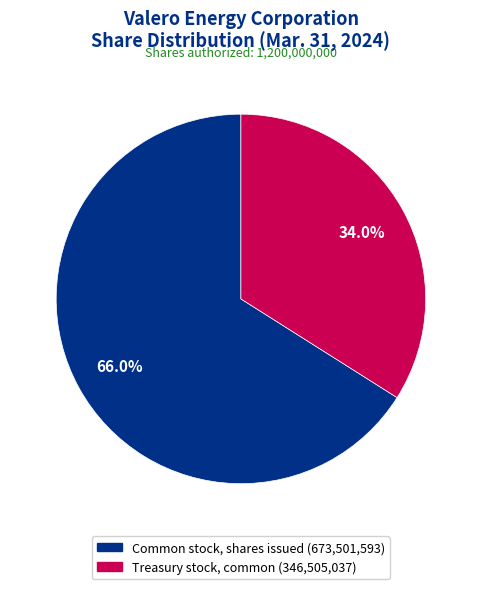

How many slices are in this pie chart?

2